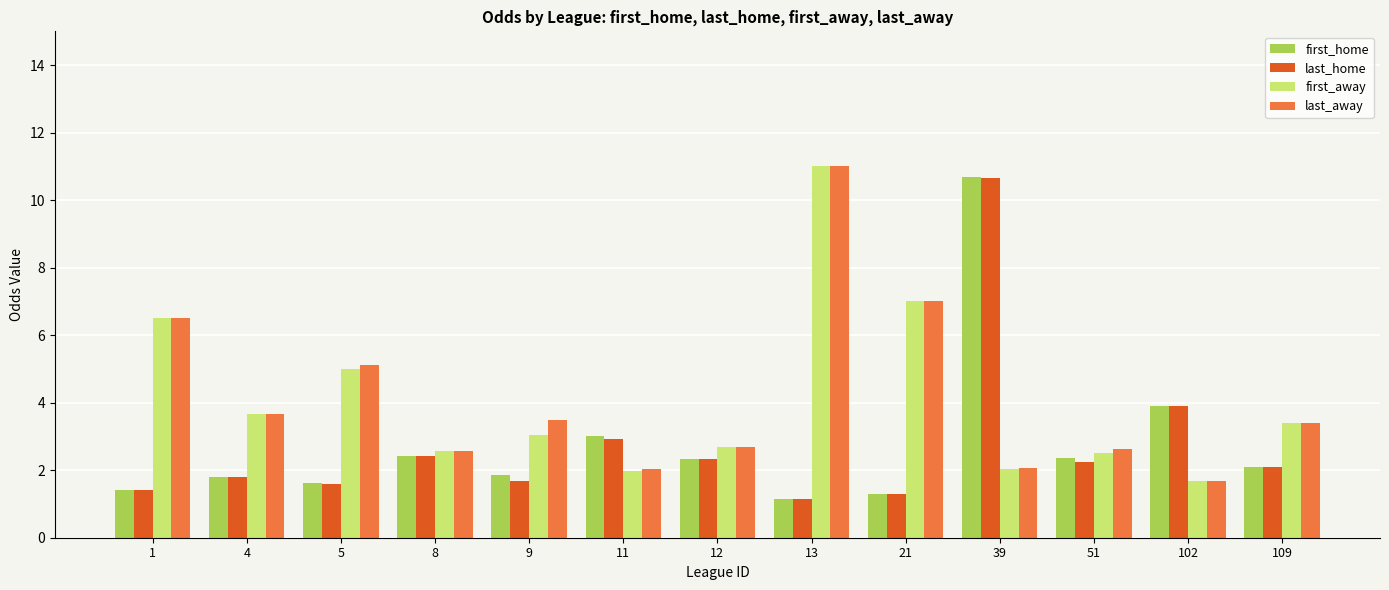

What is the difference between the first_home values at 21 and 109?

0.8